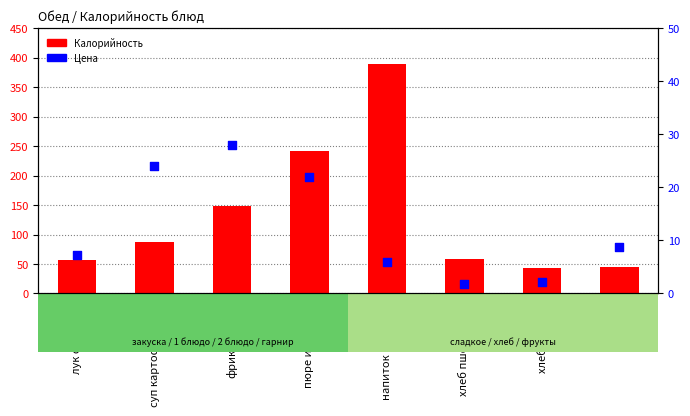

At which category is the sum across all series the highest?

напиток Витошка